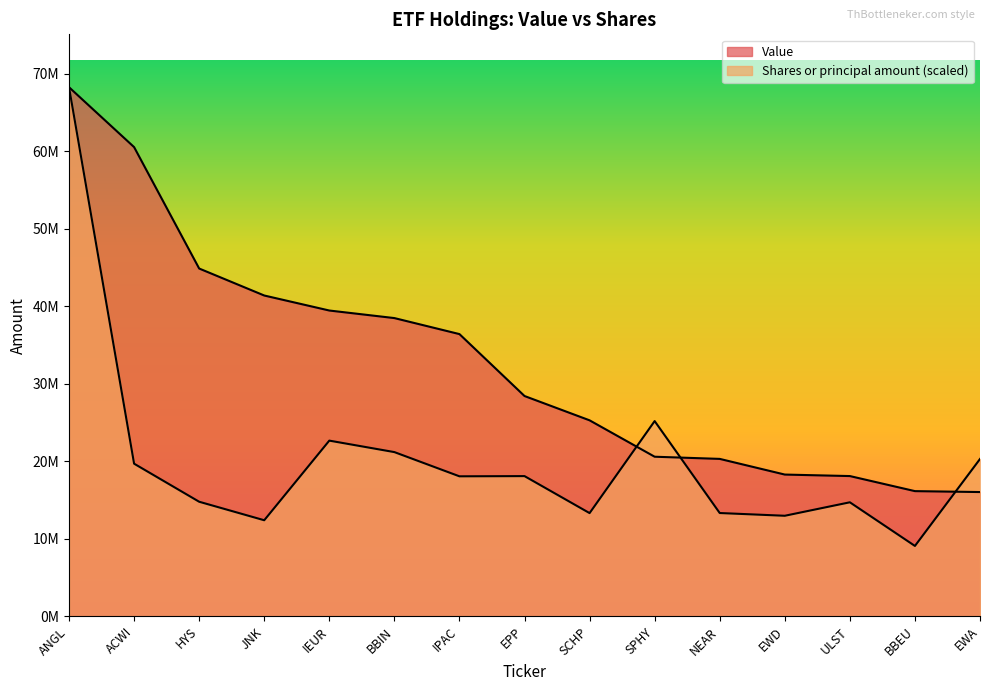

What is the spread (max minus min) of values at SPHY?

4600520.2